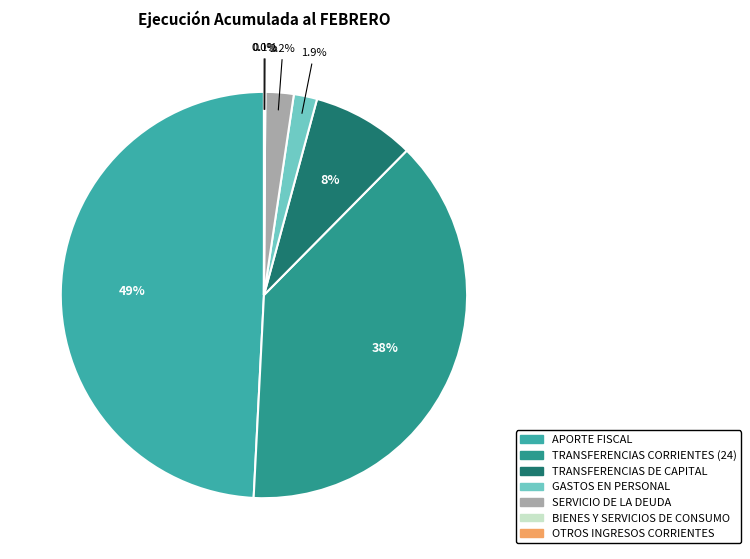

What is the change in value from TRANSFERENCIAS CORRIENTES (24) to BIENES Y SERVICIOS DE CONSUMO?

-44381627